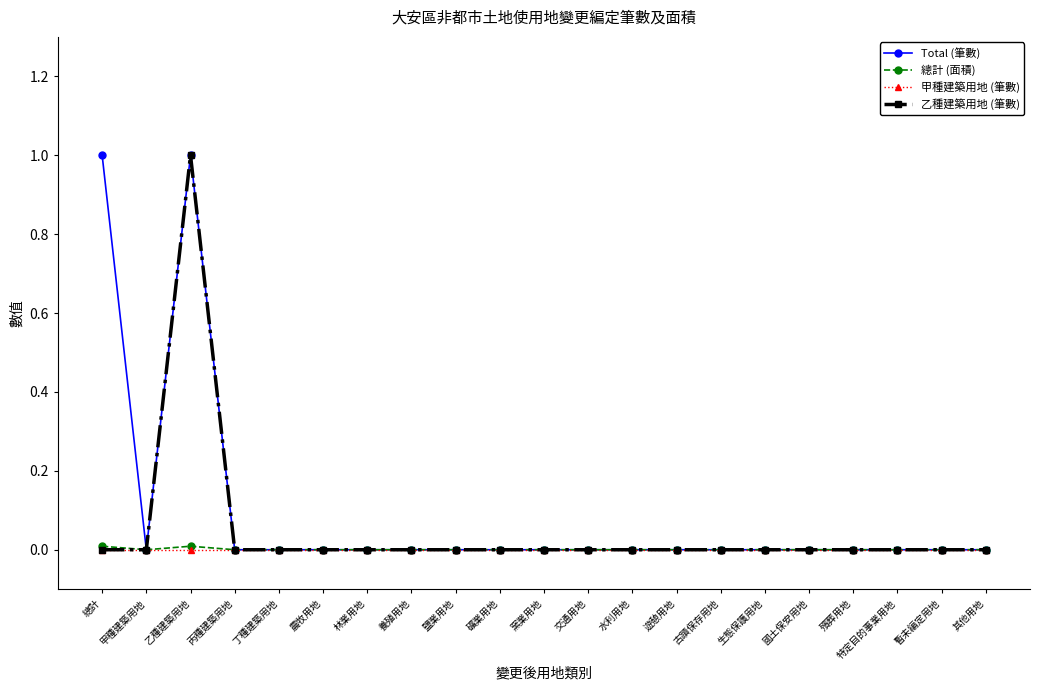

What is the maximum value shown in the chart?

1.0